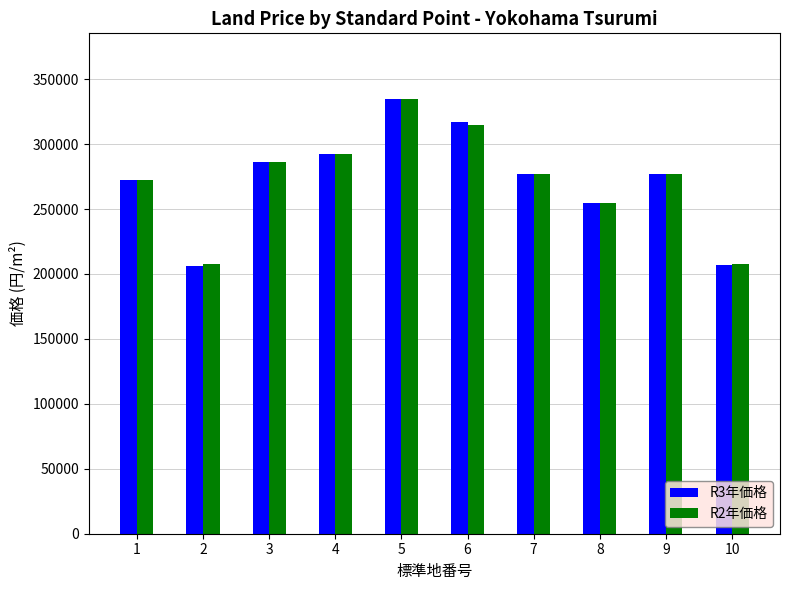

Is it true that R2年価格 equals 133516 at 9?

False